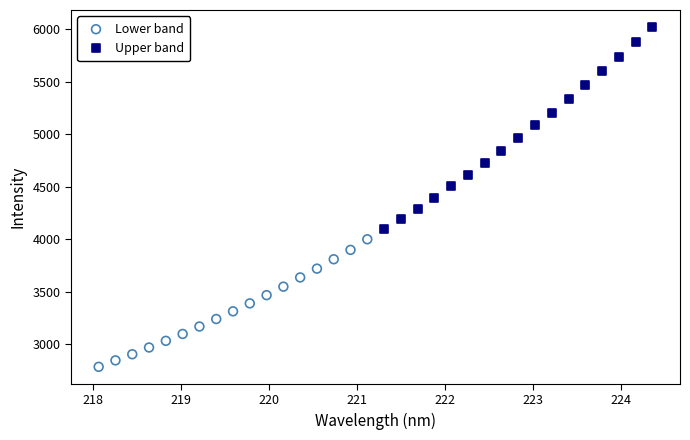

What are all the series names shown in the legend?

Lower band, Upper band